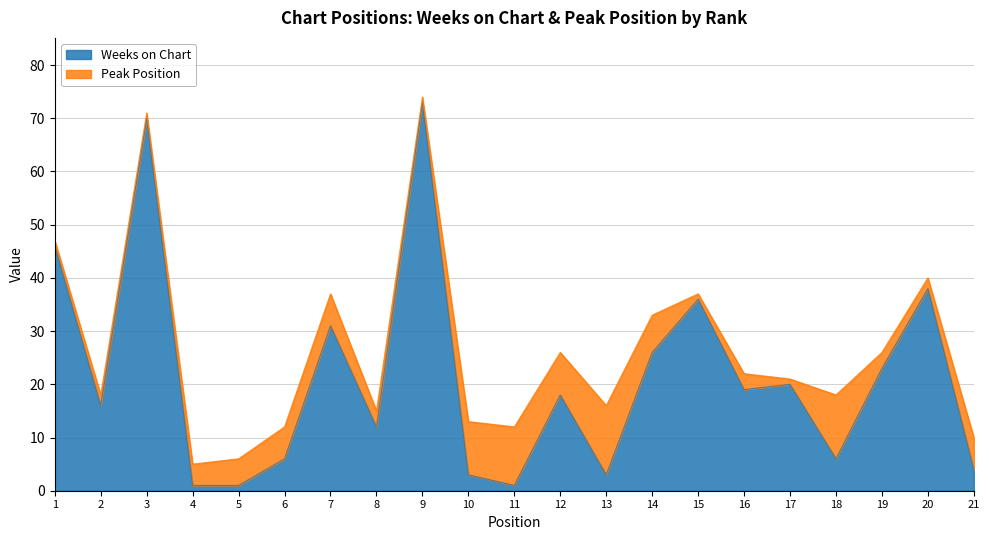

Rank the categories by value from highest to lowest.

9, 3, 1, 20, 15, 7, 14, 19, 17, 16, 12, 2, 8, 6, 18, 21, 10, 13, 4, 5, 11